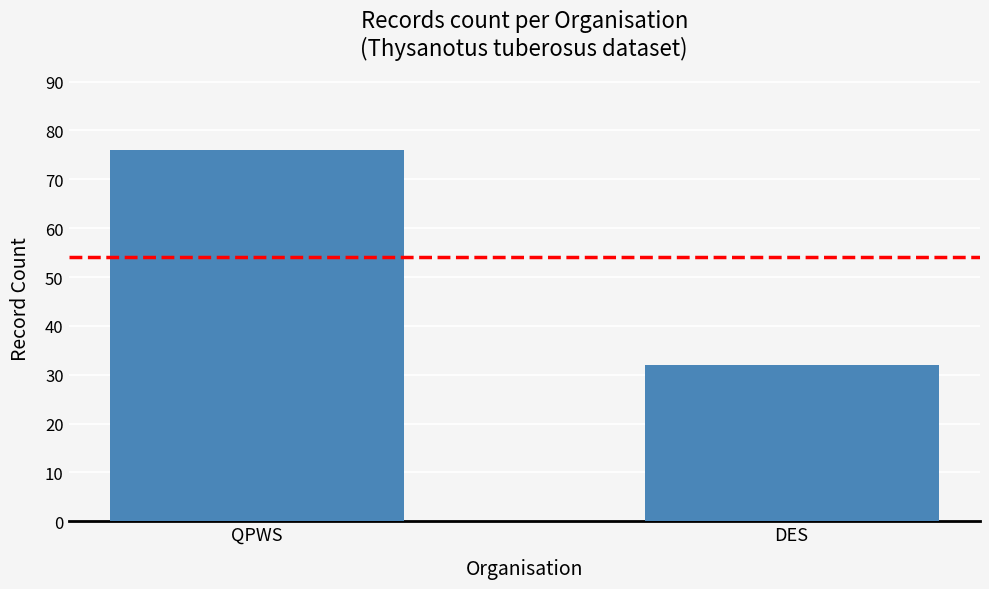

What is the label of the 1st bar from the left?

QPWS